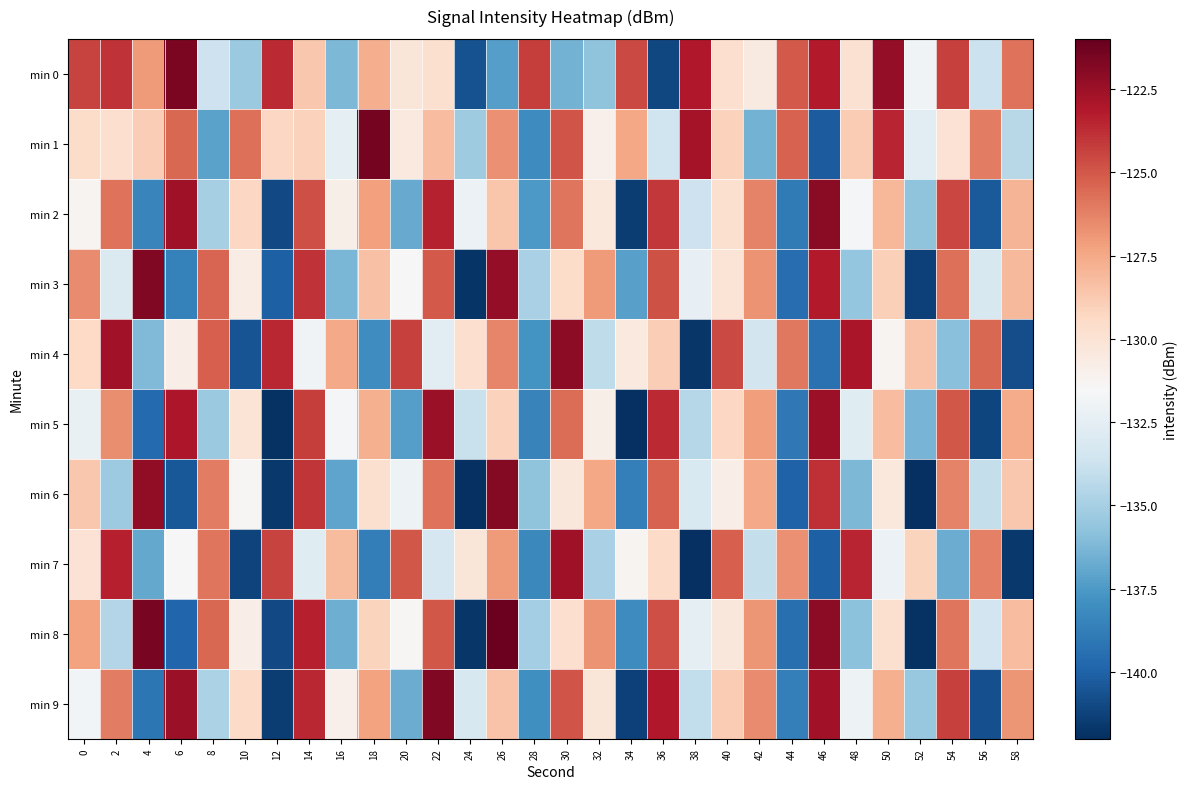

Rank the series at 30 from highest to lowest value.

min 4, min 7, min 1, min 9, min 5, min 2, min 3, min 8, min 6, min 0